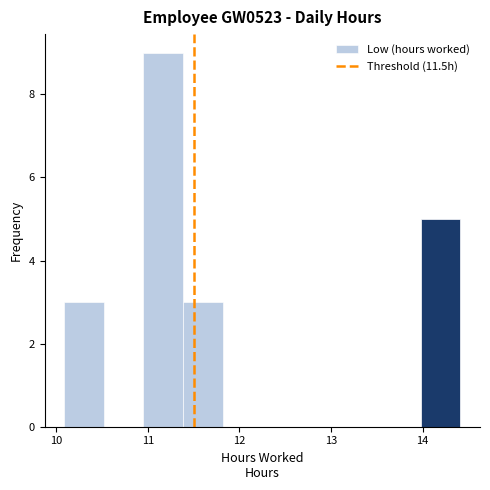

Reading left to right, list every bar in this chart as the range it spans on the x-axis followed by its height. Neither the bar edges nor the heights are printed on the chart, so give them approximately, as read against the axes.

10.1 to 10.5: 3
10.5 to 11.0: 0
11.0 to 11.4: 9
11.4 to 11.8: 3
11.8 to 12.3: 0
12.3 to 12.7: 0
12.7 to 13.1: 0
13.1 to 13.5: 0
13.5 to 14.0: 0
14.0 to 14.4: 5